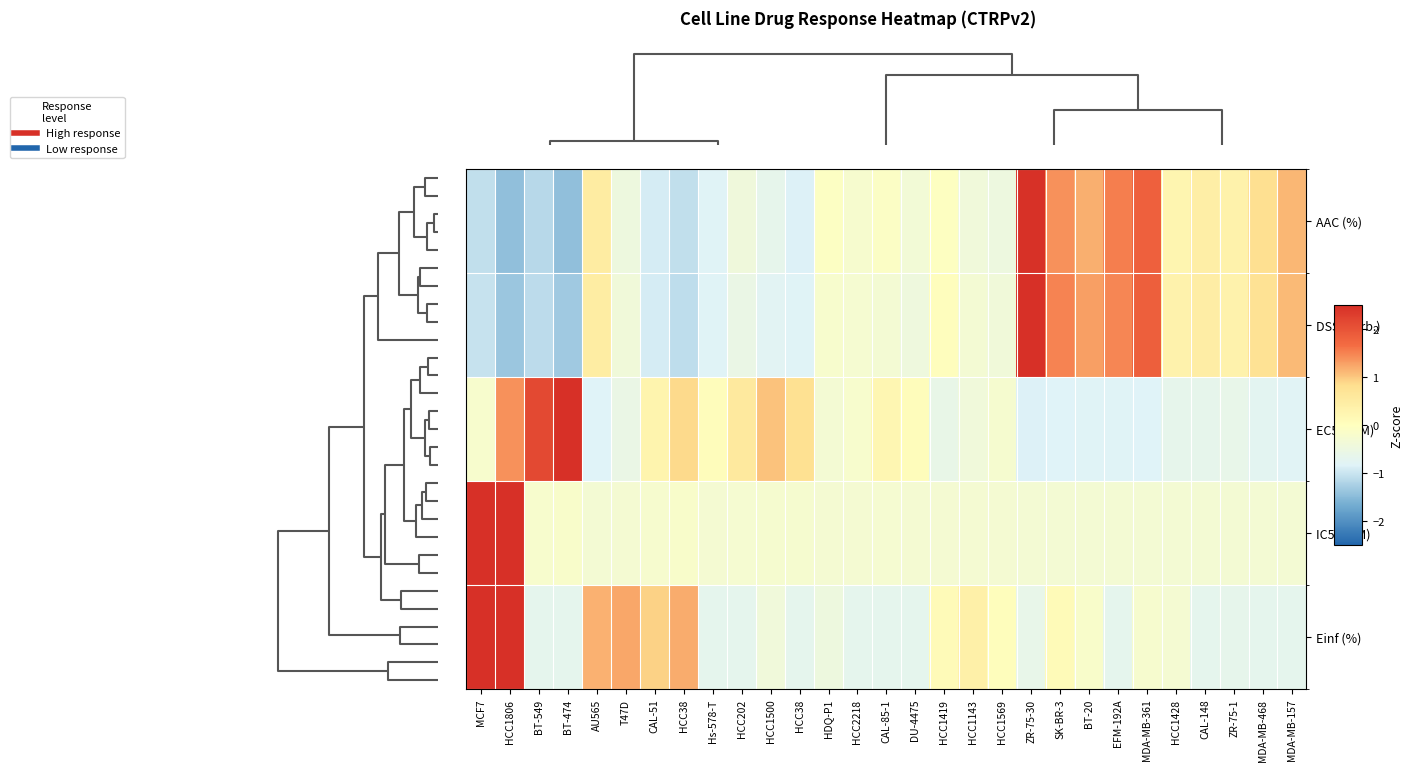

Count the number of categories in the chart.

29